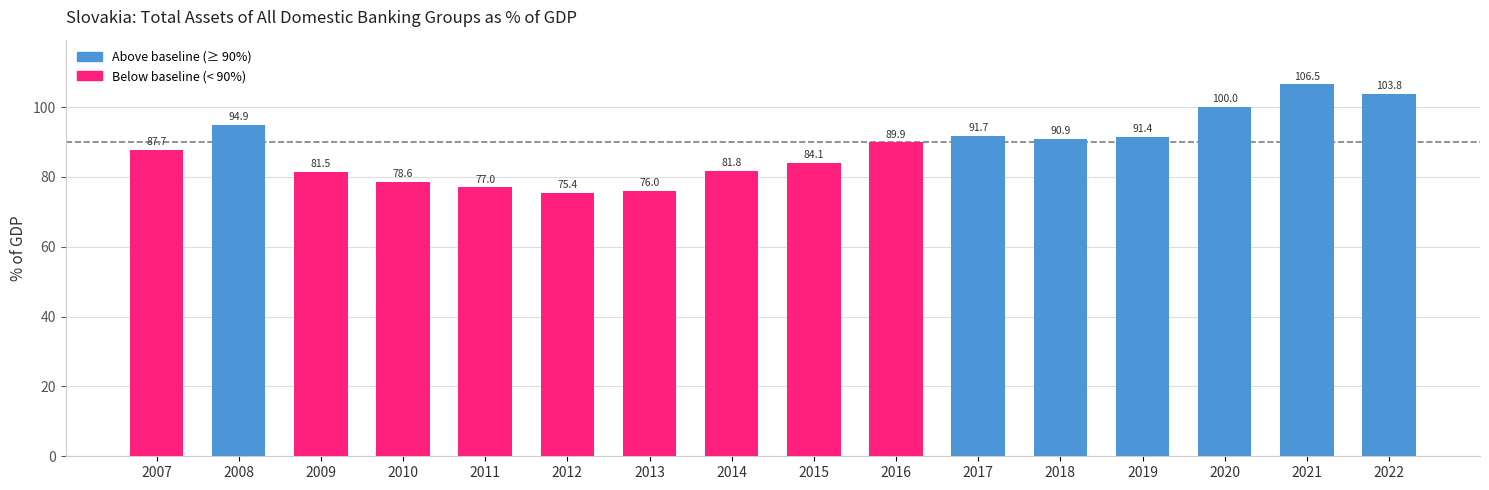

The value at 2021 is 106.5. True or false?

True